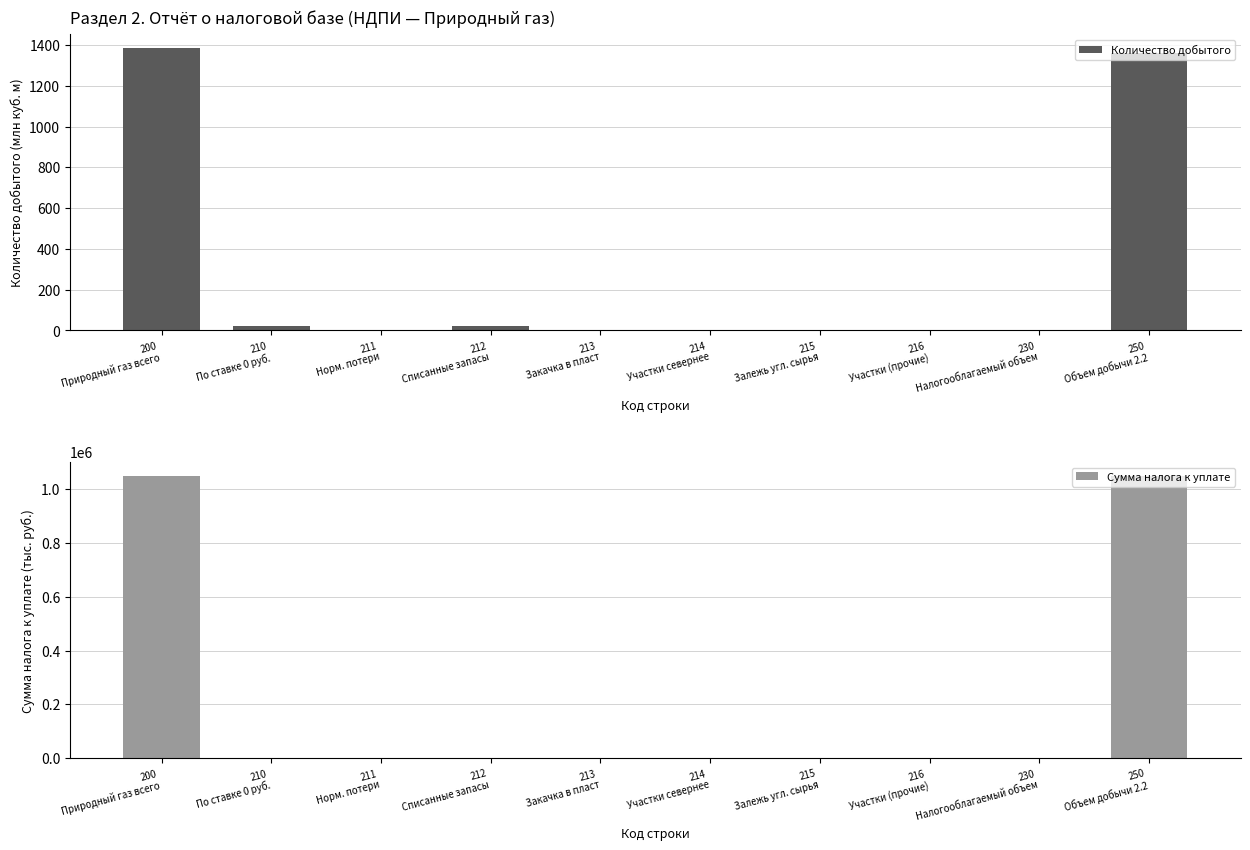

The Сумма налога к уплате series shows 320983 at 215
Залежь угл. сырья. True or false?

False